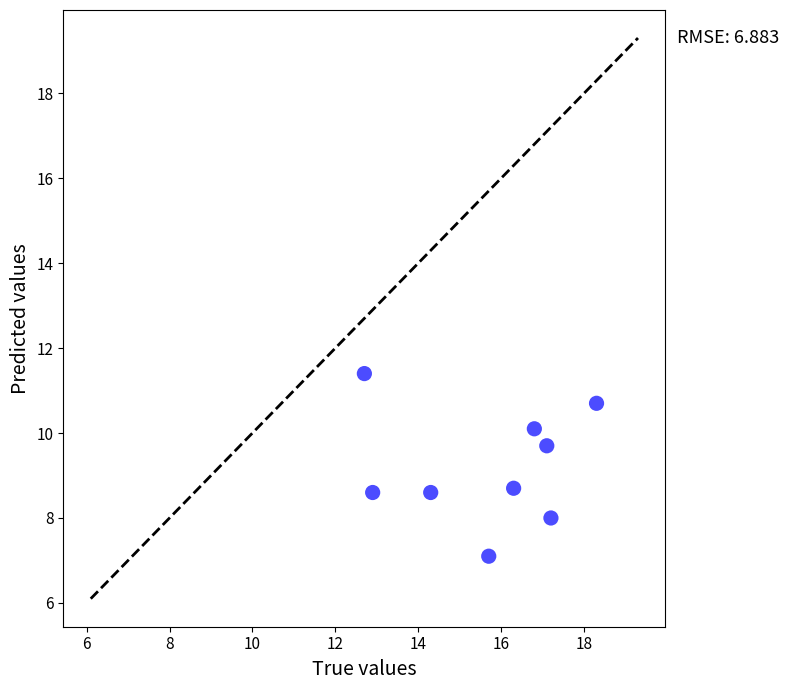

What is the average Y value?

9.2